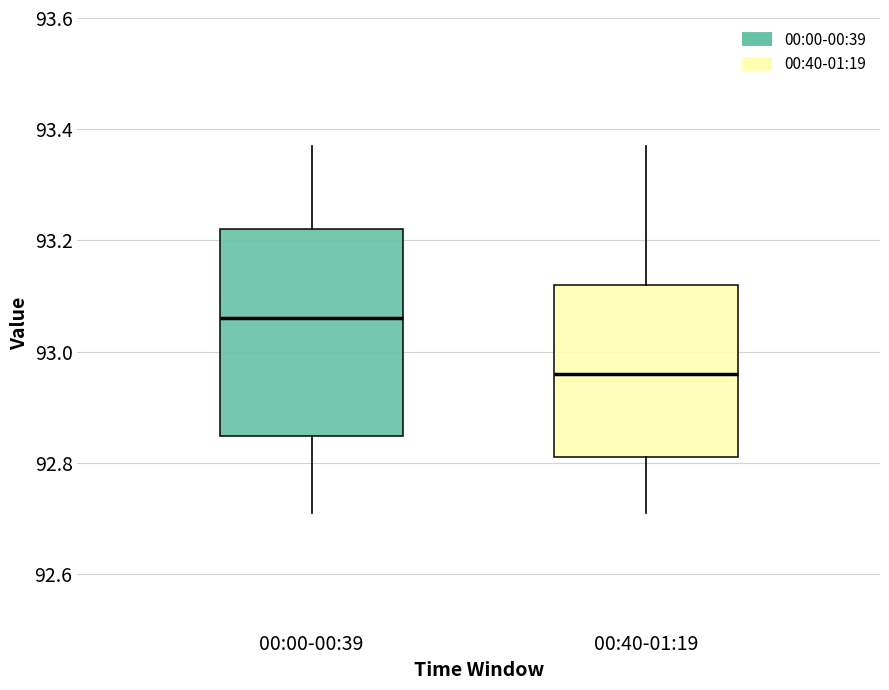

Reading left to right, transcribe this box plot: for each box, give where its median line is, the range the box spans, and where its two whiskers end, as read against the y-axis. The values are not printed on the chart, so give them approximately, as read against the axis.

00:00-00:39: median 93.06, box 92.84 to 93.22, whiskers 92.72 to 93.38
00:40-01:19: median 92.96, box 92.82 to 93.12, whiskers 92.72 to 93.38